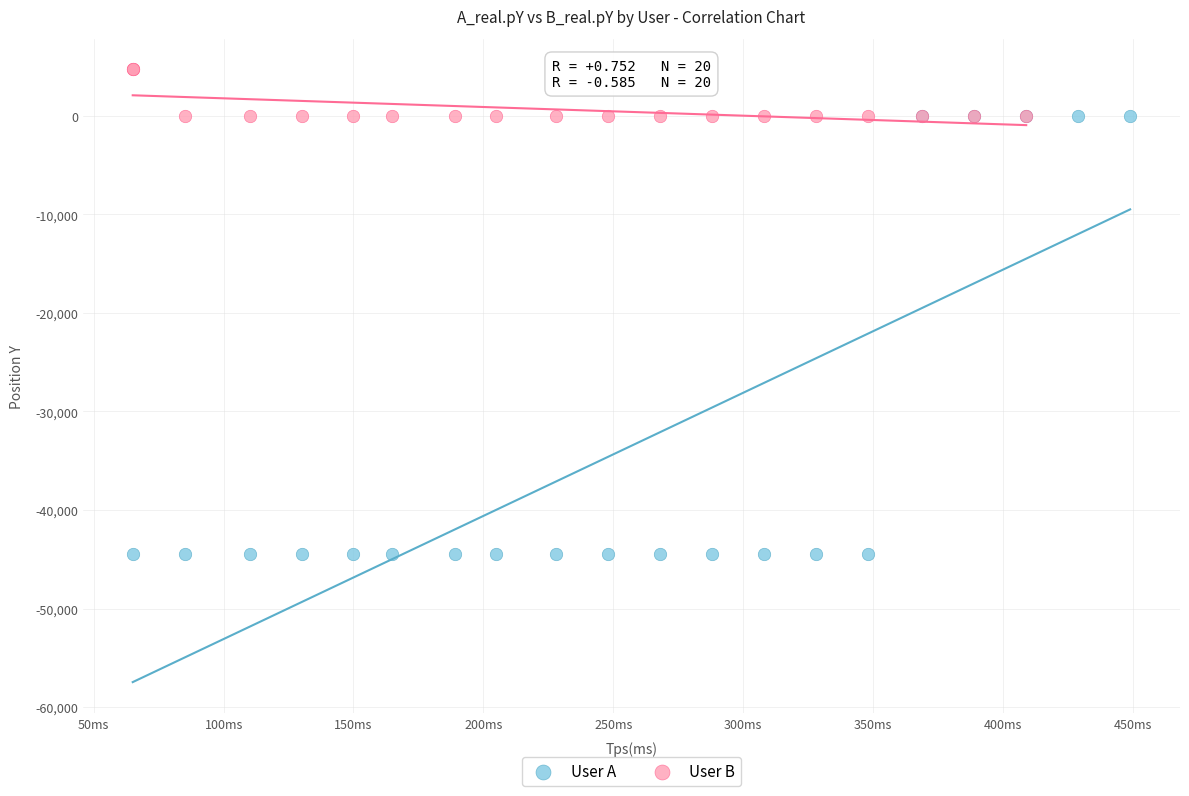

Which series has the largest Y range (max minus min)?

User A